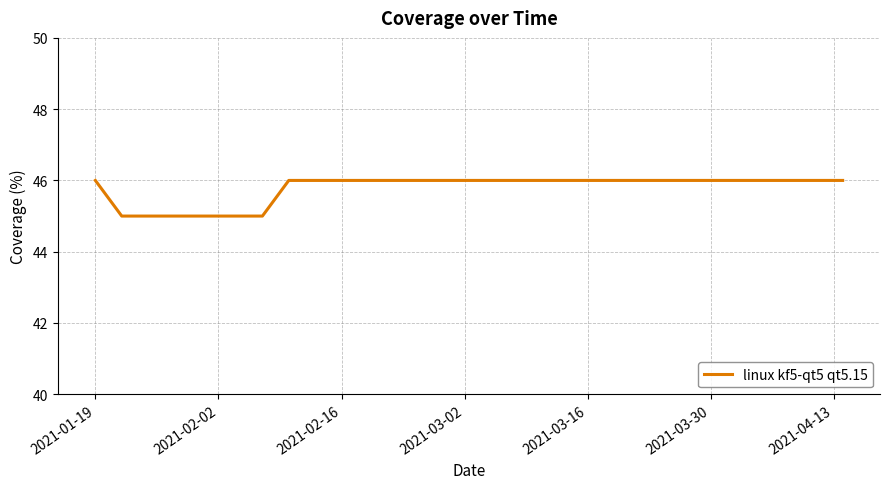

What is the maximum value shown in the chart?

46